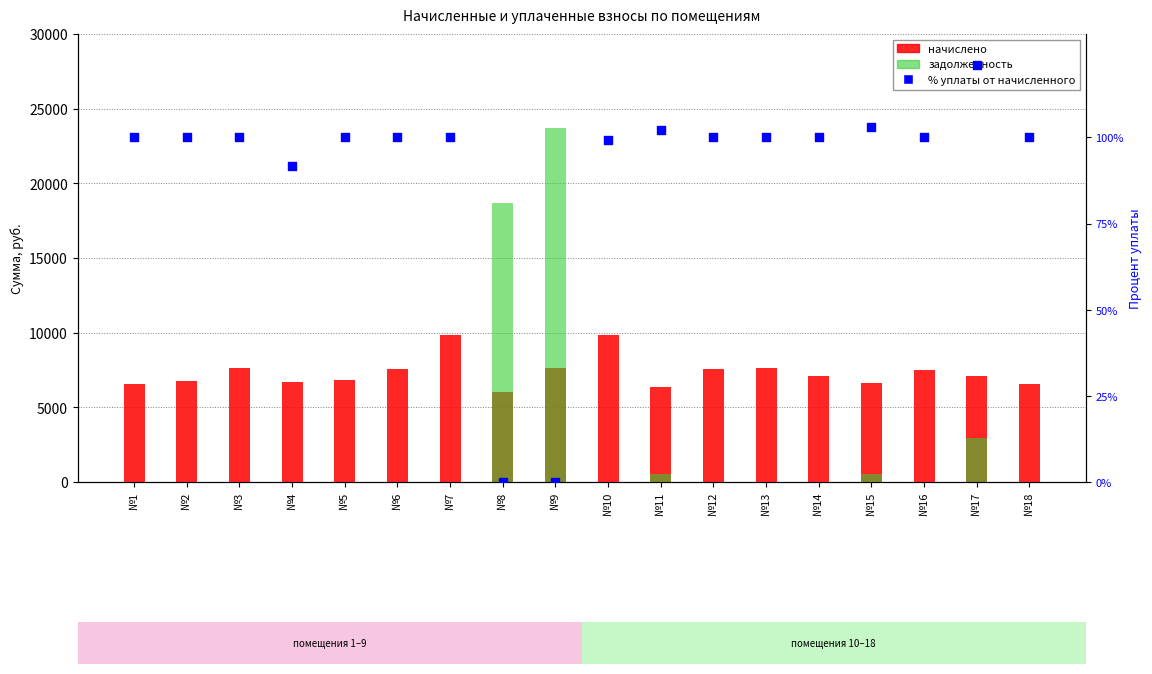

At how many categories does at least one series exceed 2749?

18